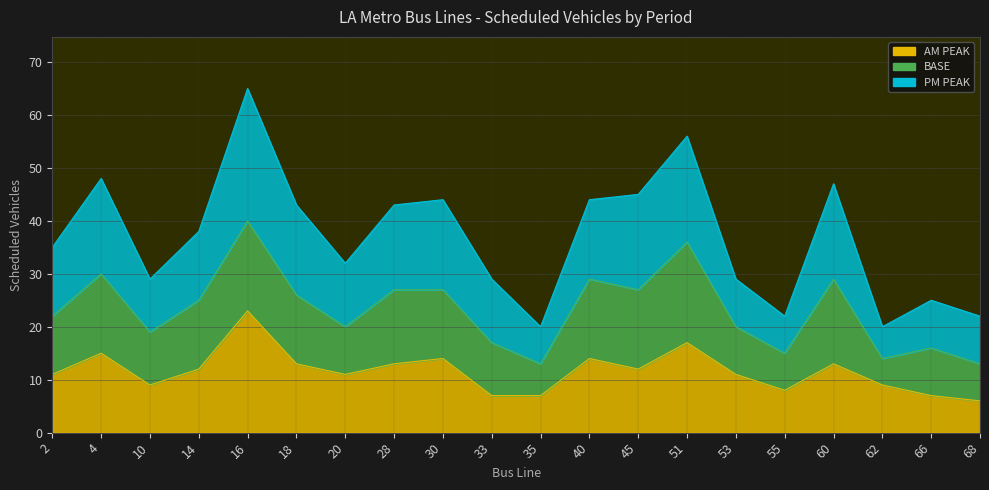

At which label does PM PEAK first exceed 38?

4